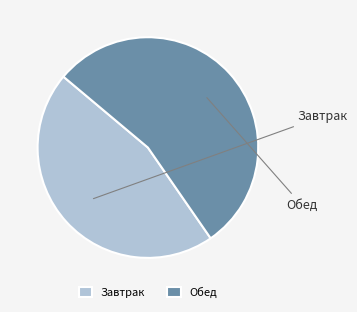

To the nearest percent, what portion does Обед represent?

54%